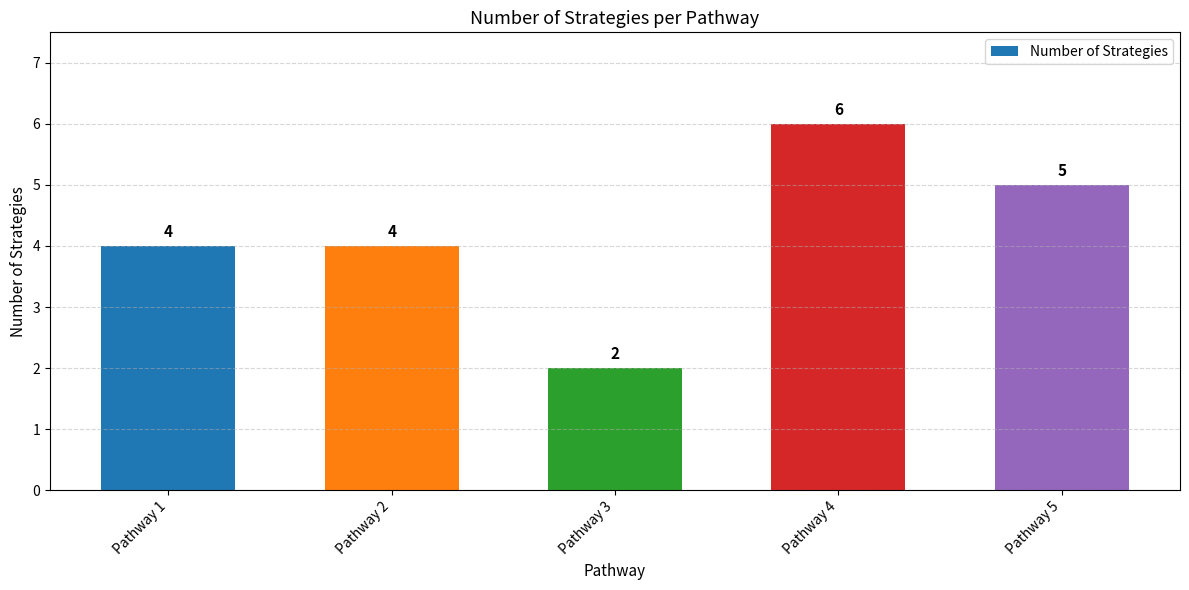

What is the smallest value displayed?

2